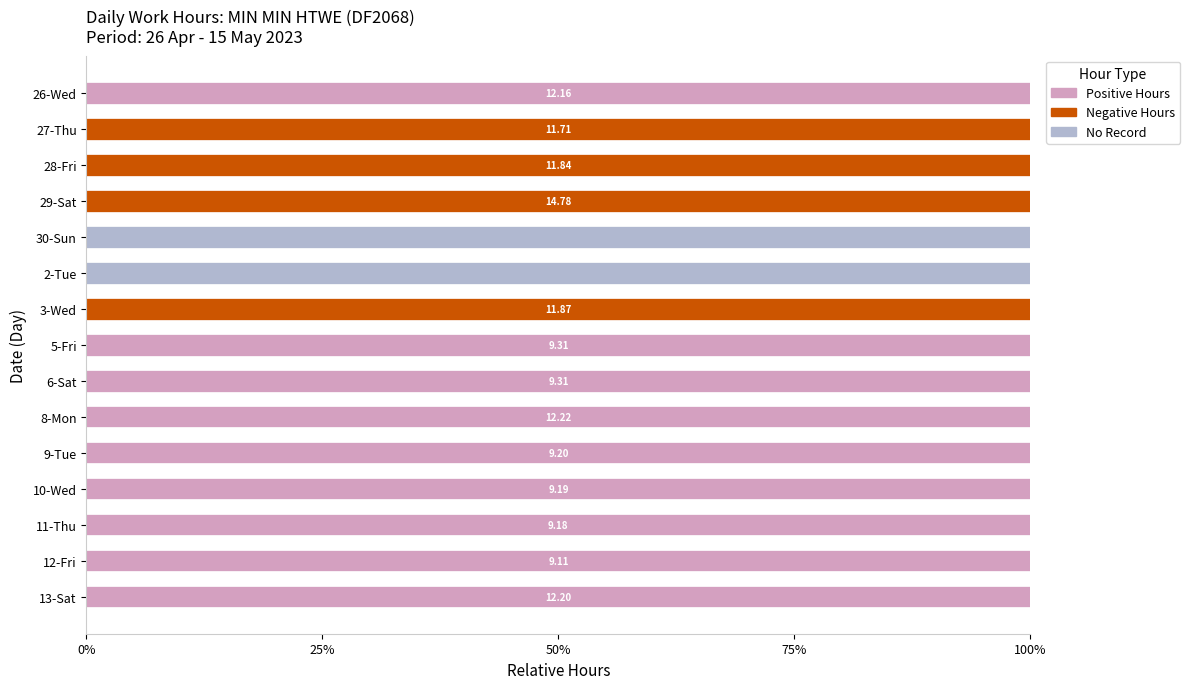

What is the total value across all series at 6-Sat?

100